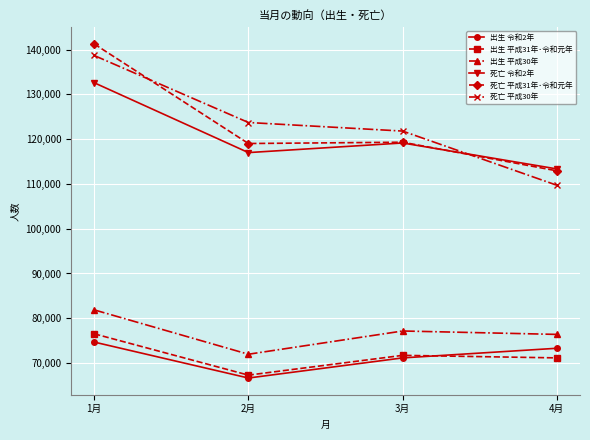

What is the spread (max minus min) of values at 4月?

42224